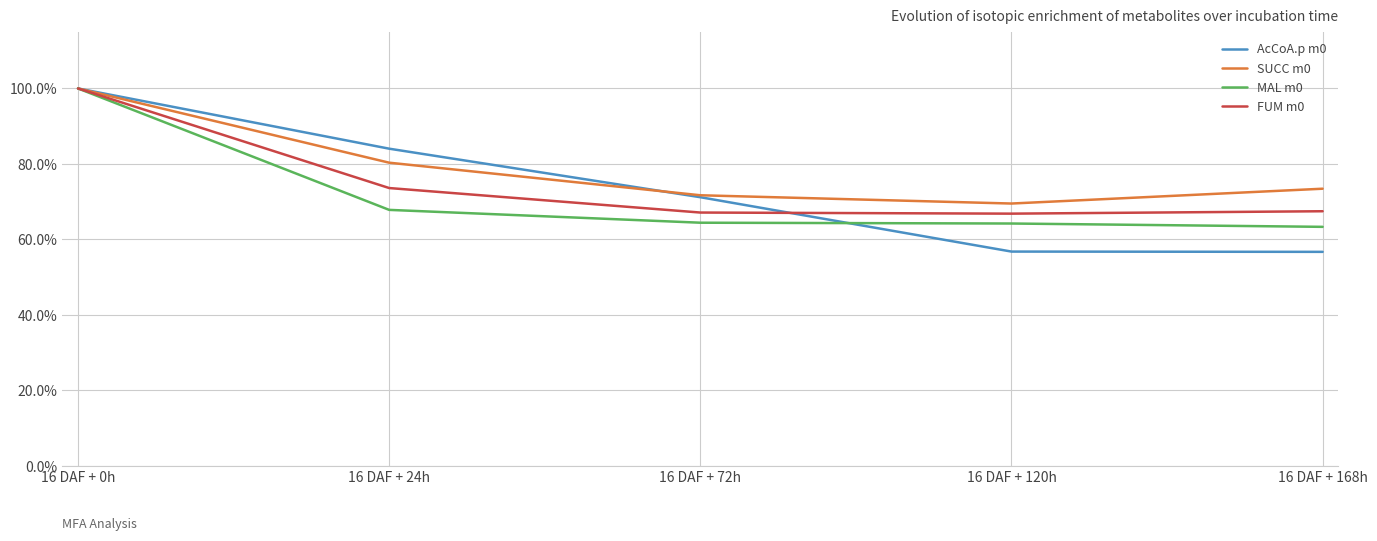

What is the value of the SUCC m0 point at the 1st from the left?

1.0